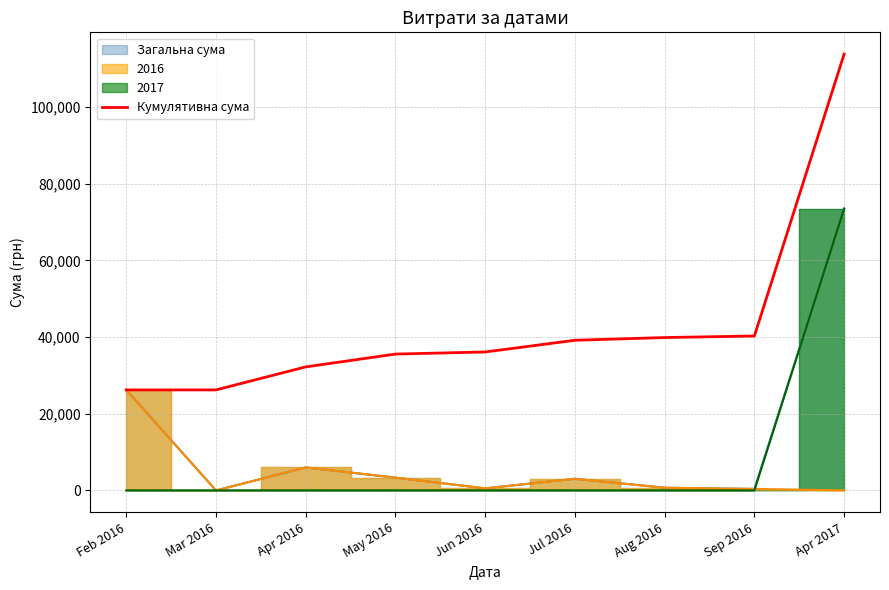

Does the chart have visible grid lines?

Yes